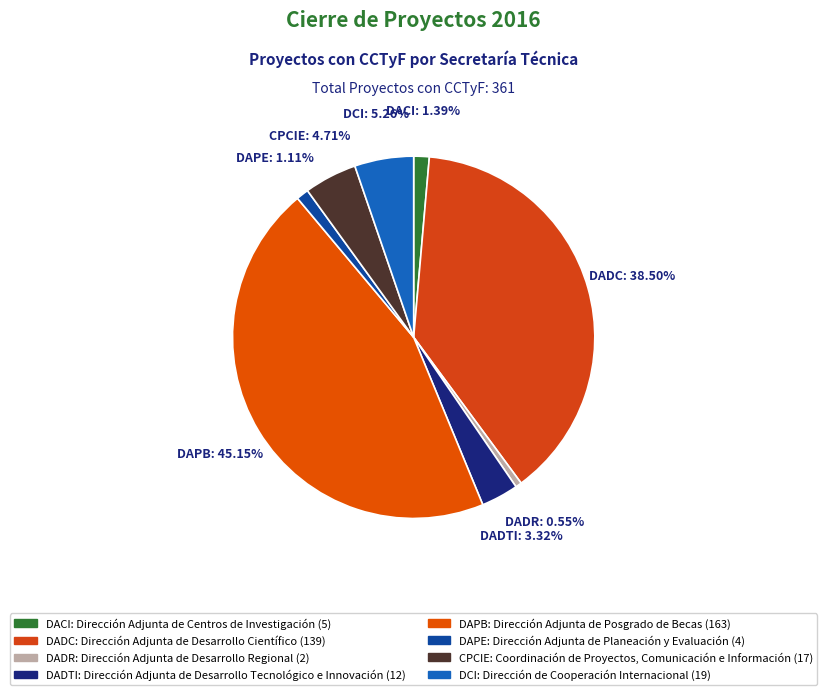

The DCI slice represents 5% of the pie. True or false?

True